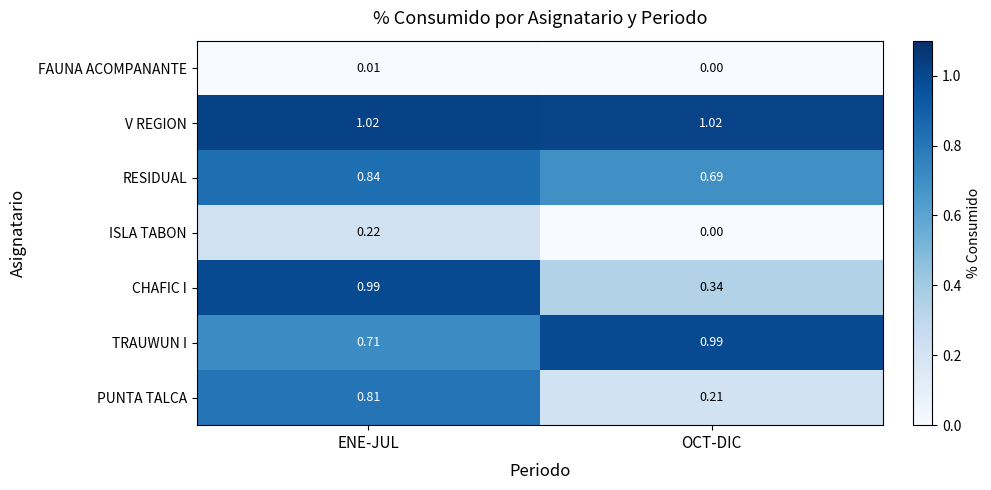

At which label does ISLA TABON reach its minimum?

OCT-DIC